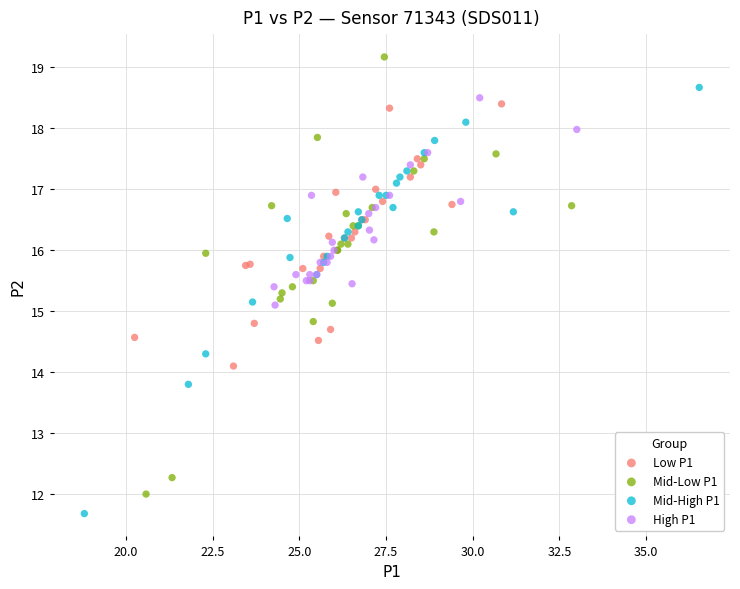

Which series reaches the maximum Y coordinate?

Mid-Low P1